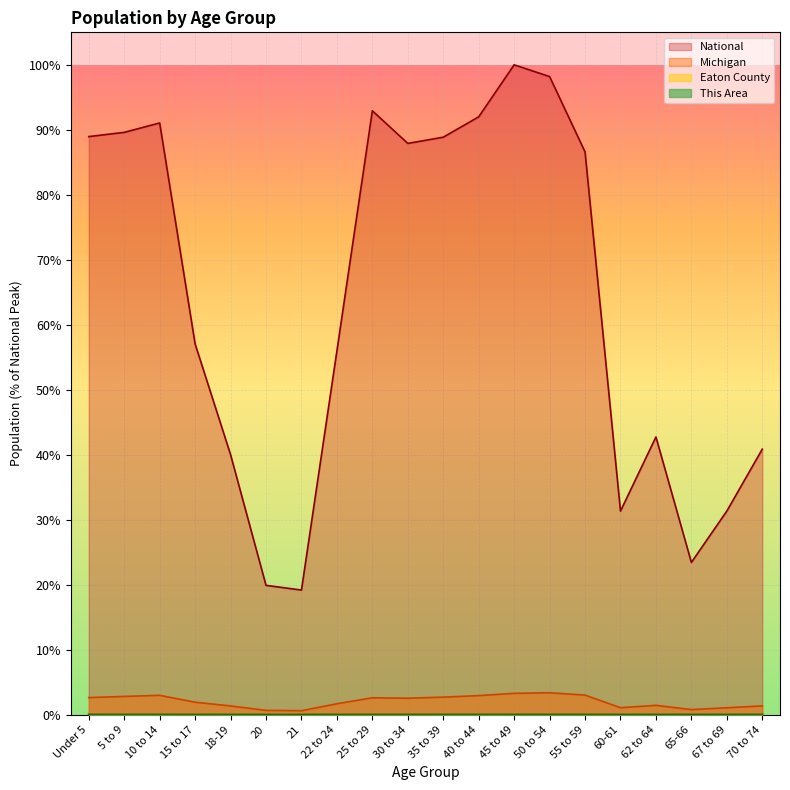

Between 15 to 17 and 22 to 24, which series saw the biggest shift?

National